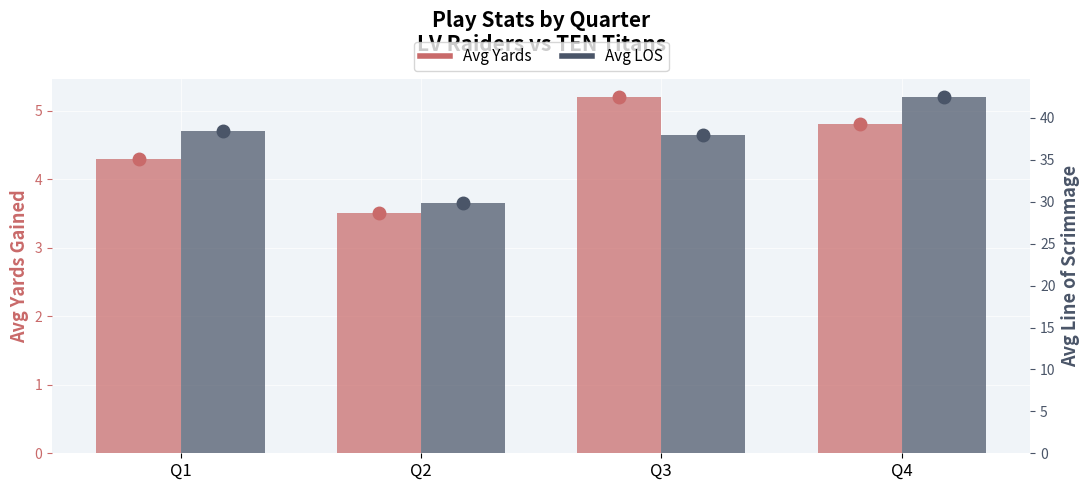

Between Q3 and Q4, which series saw the biggest shift?

Avg LOS